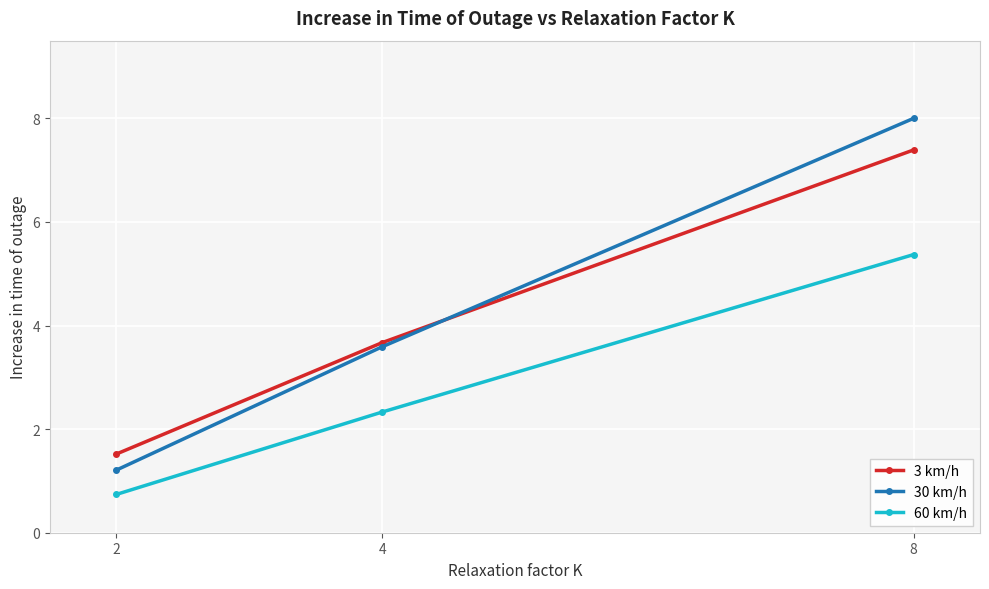

How many lines are shown in the chart?

3